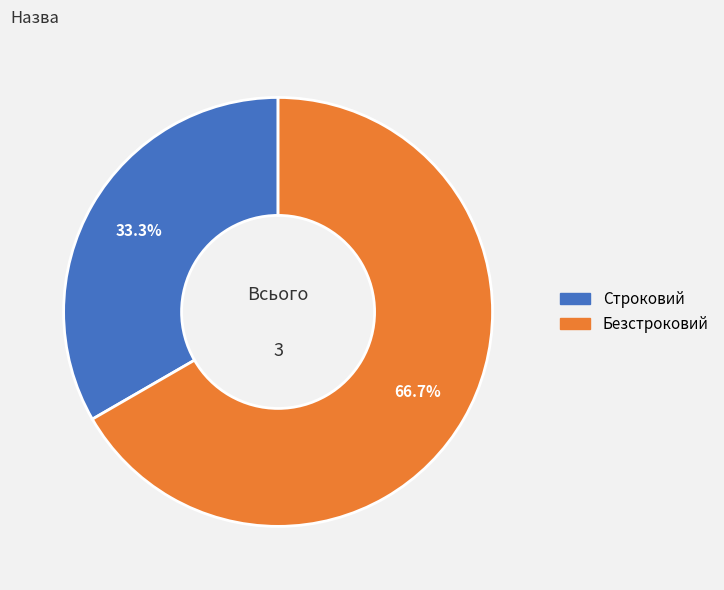

To the nearest percent, what is the difference between the Безстроковий and Строковий slice percentages?

33%